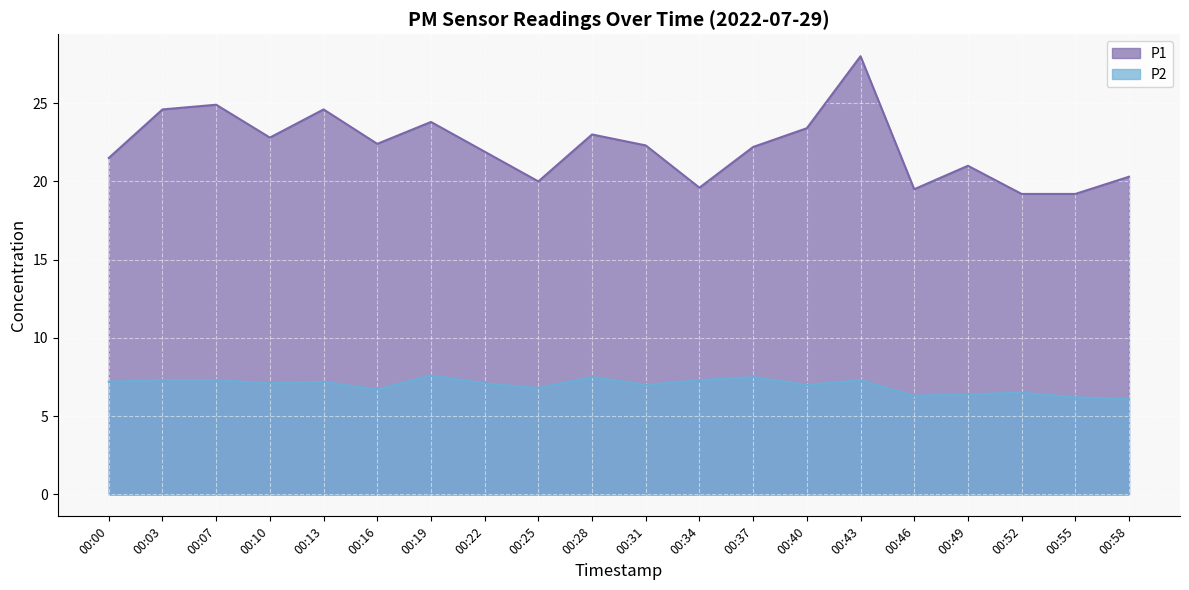

What is the value of the P2 point at the 15th from the left?

7.3